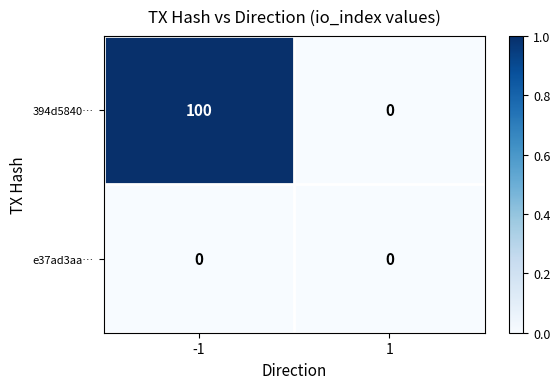

Reading left to right, list all the values displayed in this chart.

394d5840…: -1=100	1=0
e37ad3aa…: -1=0	1=0